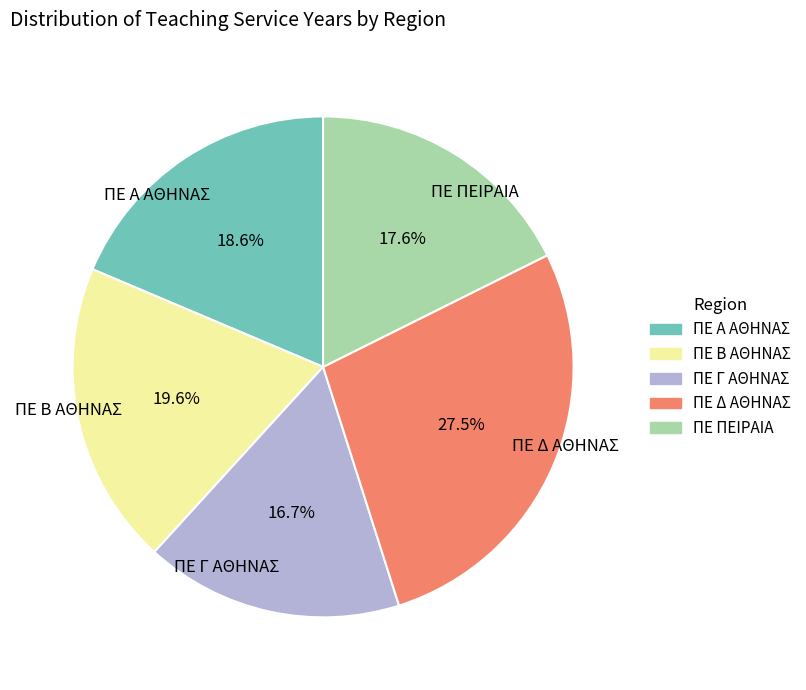

How many slices are in this pie chart?

5